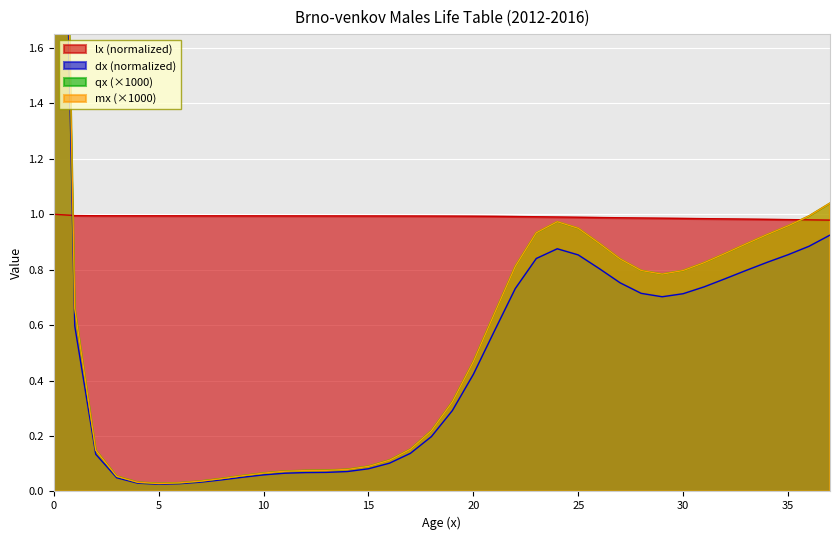

The qx_per_1000 series shows 0.0 at 11. True or false?

False